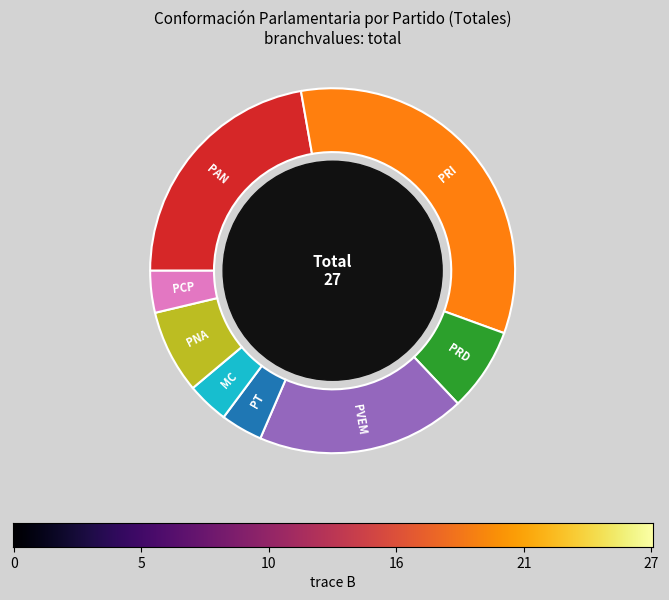

Is PT the majority of the pie?

No